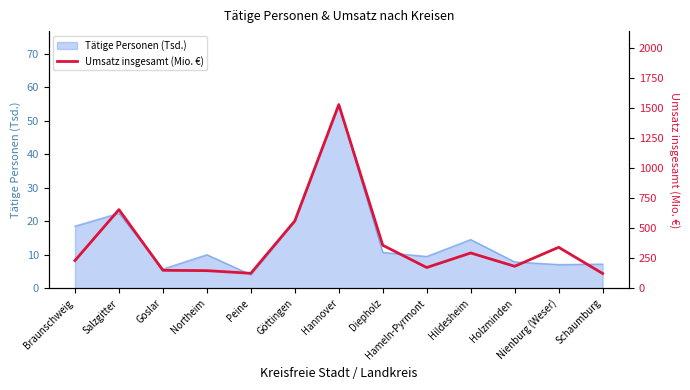

What is the smallest value displayed?

124.0